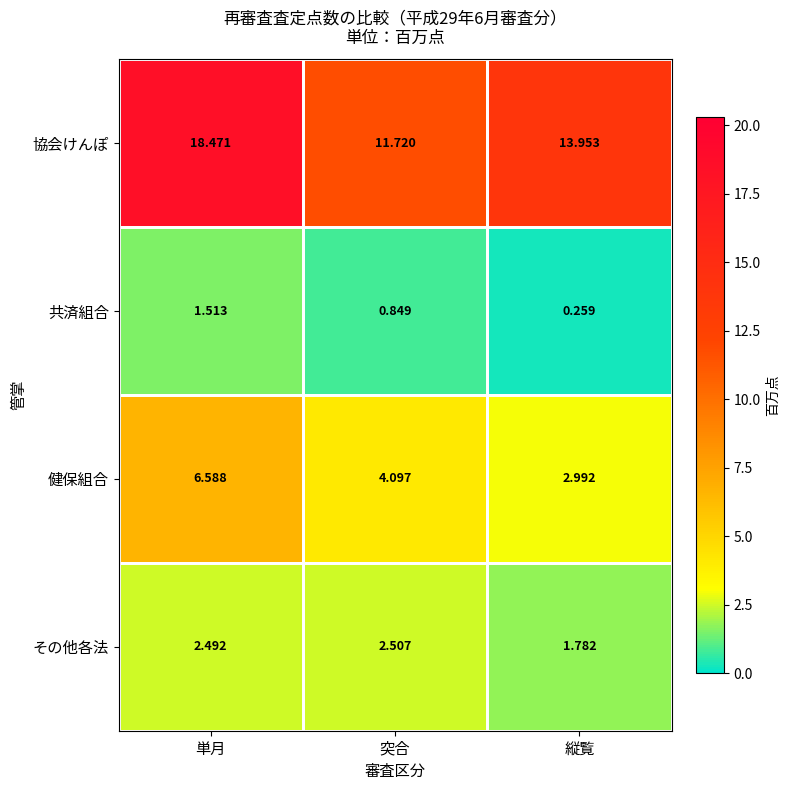

List the series in order of their peak value, highest first.

協会けんぽ, 健保組合, その他各法, 共済組合